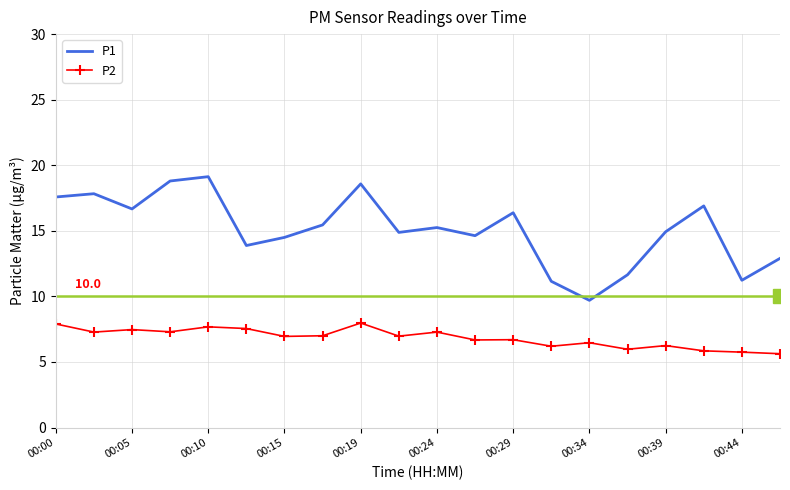

True or false: P1 and P2 cross at least once.

False